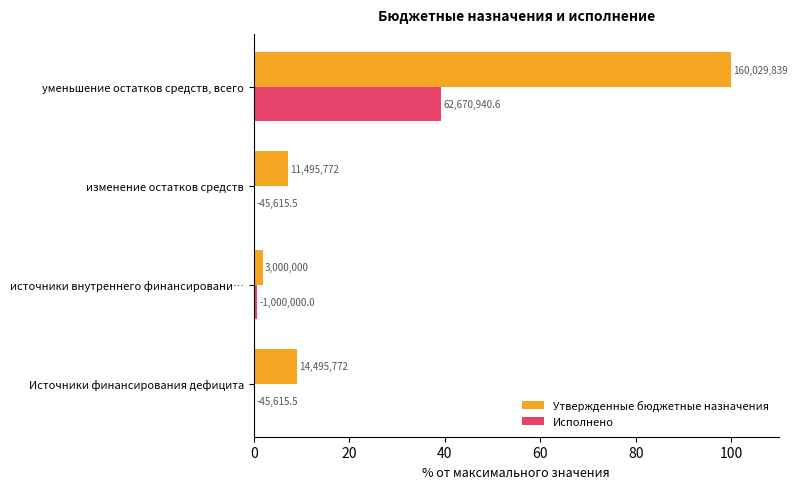

What is the average value of the Утвержденные бюджетные назначения series?

29.5